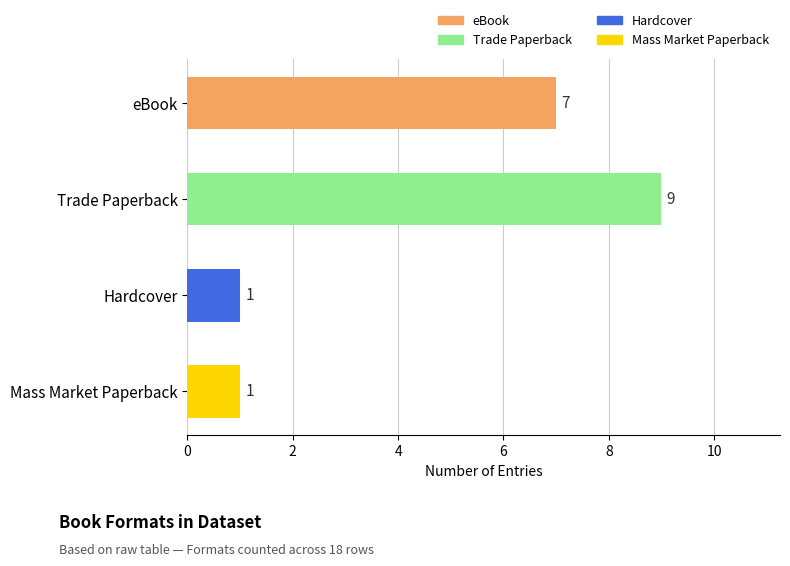

Count the values in the range 1 to 9.

4